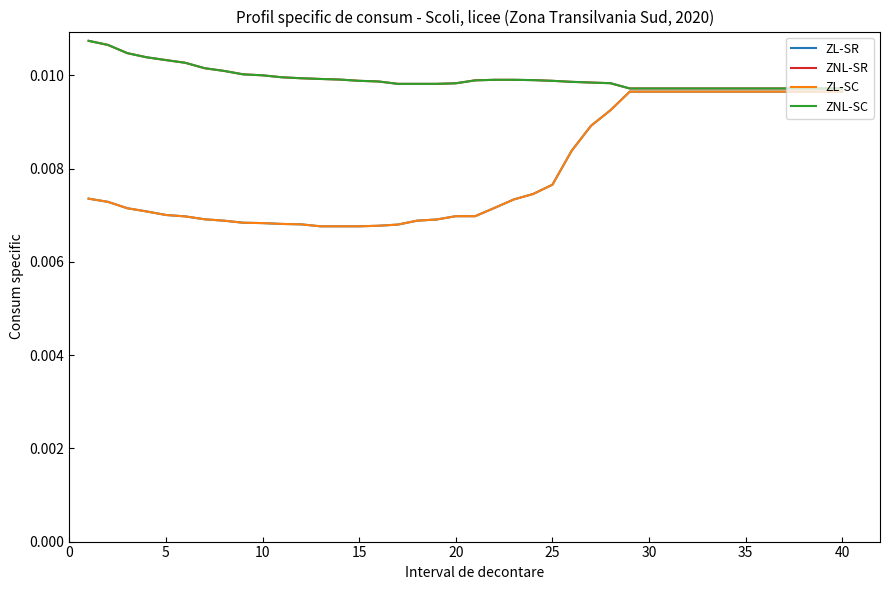

Is this an area chart (filled region under the line)?

No